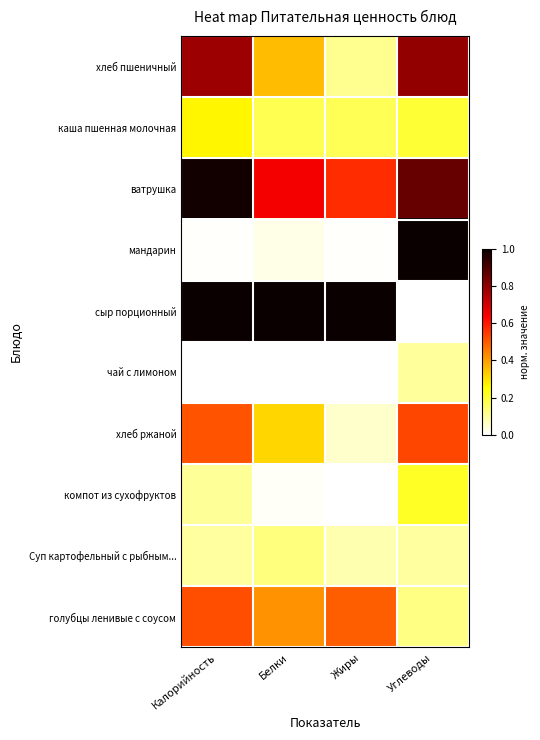

Reading left to right, transcribe all the data shown in this chart.

хлеб пшеничный: Калорийность=0.8	Белки=0.4	Жиры=0.1	Углеводы=0.8
каша пшенная молочная: Калорийность=0.3	Белки=0.2	Жиры=0.2	Углеводы=0.2
ватрушка: Калорийность=1.0	Белки=0.7	Жиры=0.6	Углеводы=0.9
мандарин: Калорийность=0.0	Белки=0.0	Жиры=0.0	Углеводы=1.0
сыр порционный: Калорийность=1.0	Белки=1.0	Жиры=1.0	Углеводы=0.0
чай с лимоном: Калорийность=0.0	Белки=0.0	Жиры=0.0	Углеводы=0.1
хлеб ржаной: Калорийность=0.5	Белки=0.3	Жиры=0.1	Углеводы=0.5
компот из сухофруктов: Калорийность=0.1	Белки=0.0	Жиры=0.0	Углеводы=0.2
Суп картофельный с рыбным...: Калорийность=0.1	Белки=0.1	Жиры=0.1	Углеводы=0.1
голубцы ленивые с соусом: Калорийность=0.5	Белки=0.4	Жиры=0.5	Углеводы=0.1